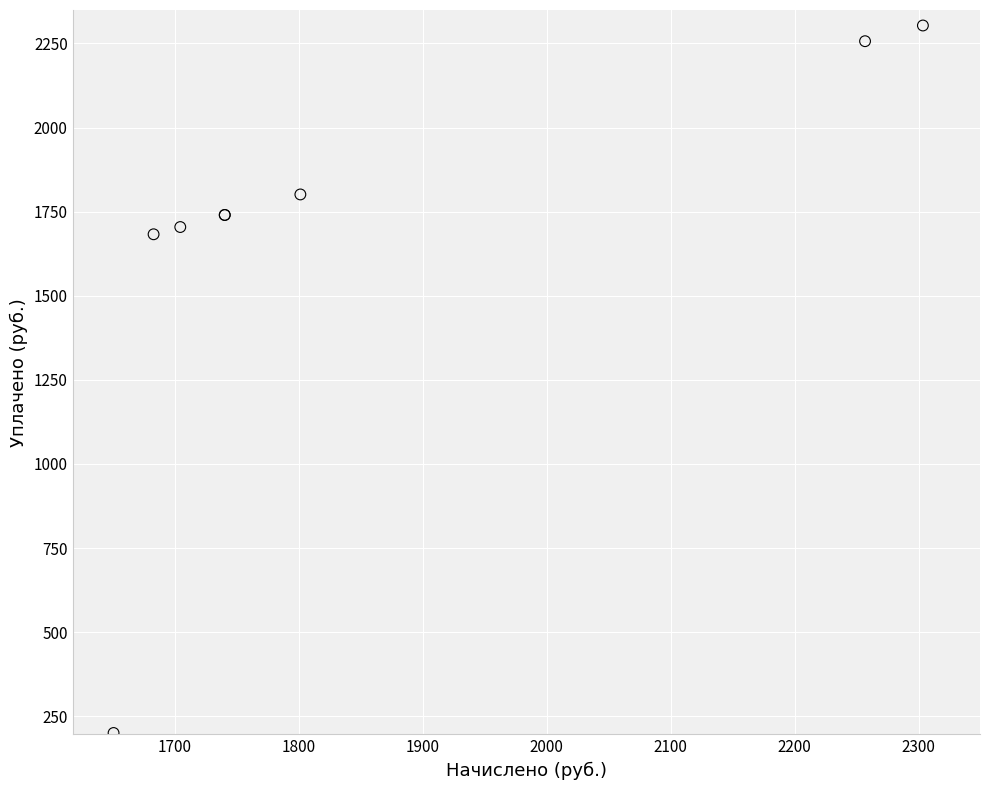

What Y value in the scatter plot is closest to 1251?

1682.8